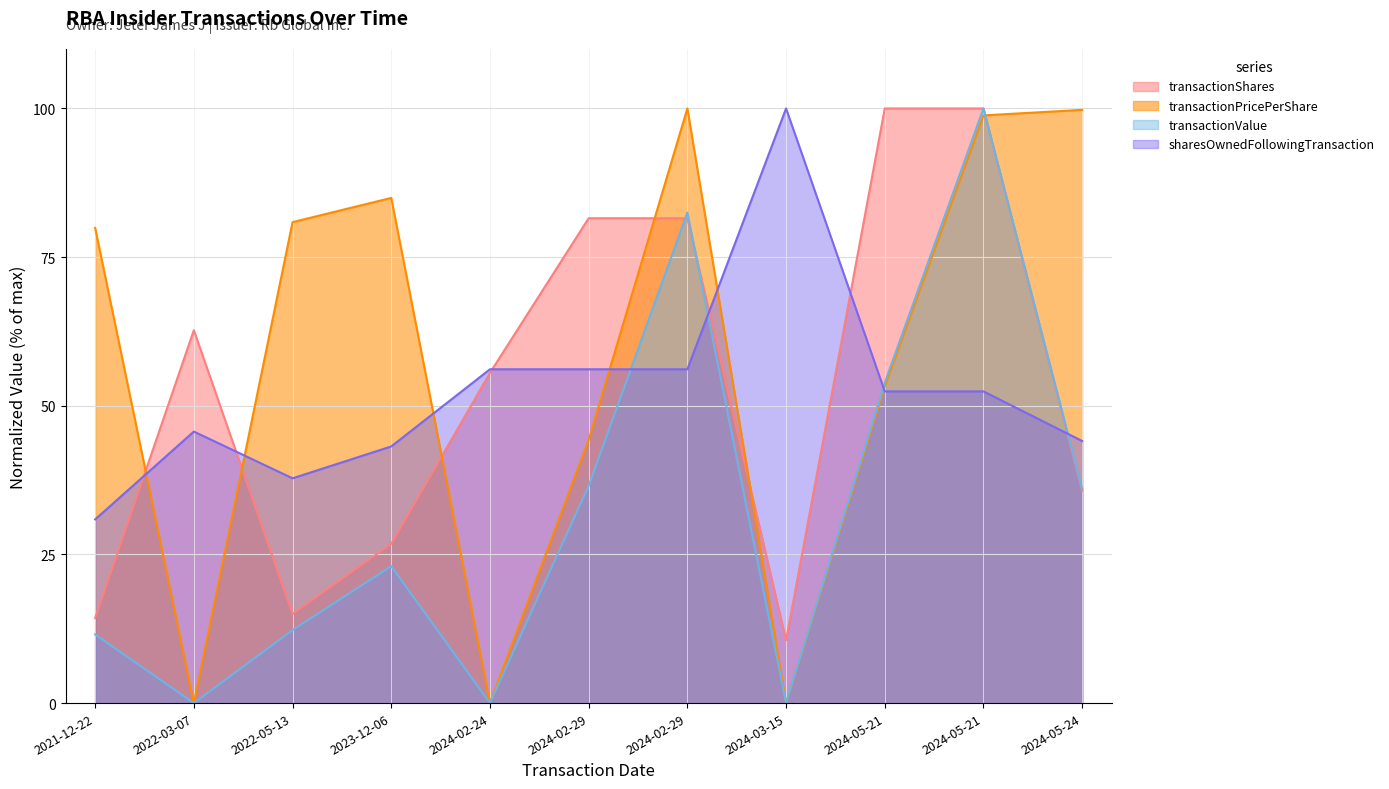

At which label does sharesOwnedFollowingTransaction reach its peak?

2024-03-15